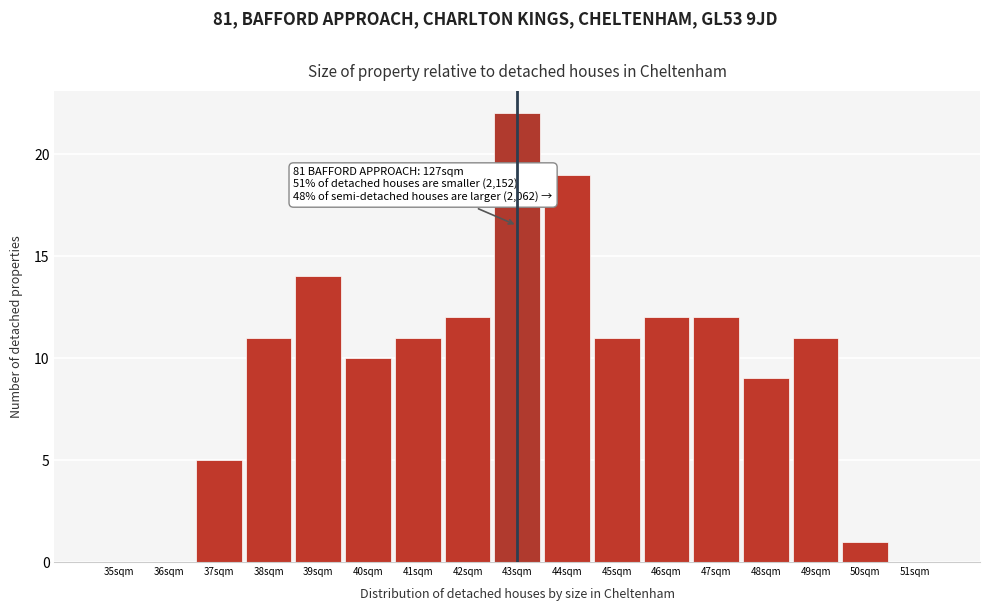

Reading left to right, what are all the values shown in this chart?

35sqm=0	36sqm=0	37sqm=5	38sqm=11	39sqm=14	40sqm=10	41sqm=11	42sqm=12	43sqm=22	44sqm=19	45sqm=11	46sqm=12	47sqm=12	48sqm=9	49sqm=11	50sqm=1	51sqm=0